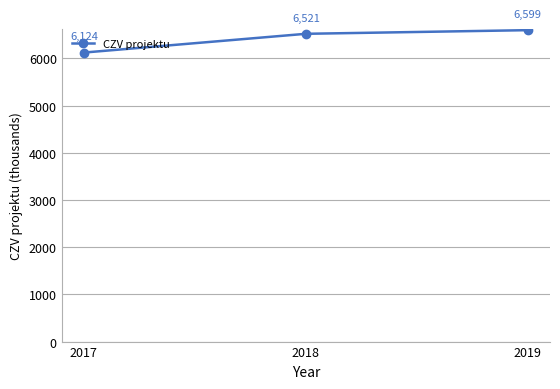

What is the approximate value at 2017?

6123.7